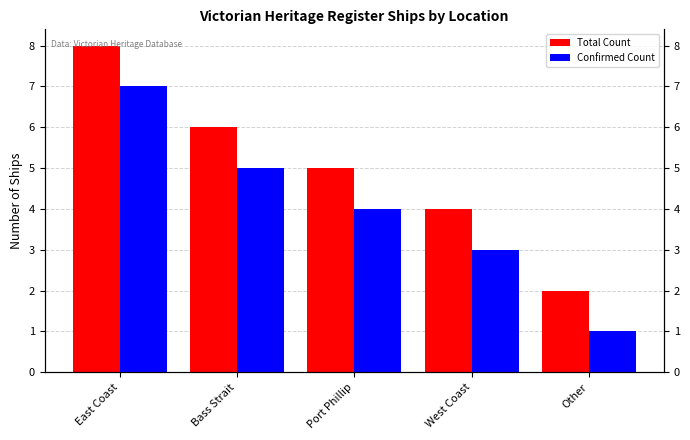

Between Bass Strait and Port Phillip, which series saw the biggest shift?

Total Count